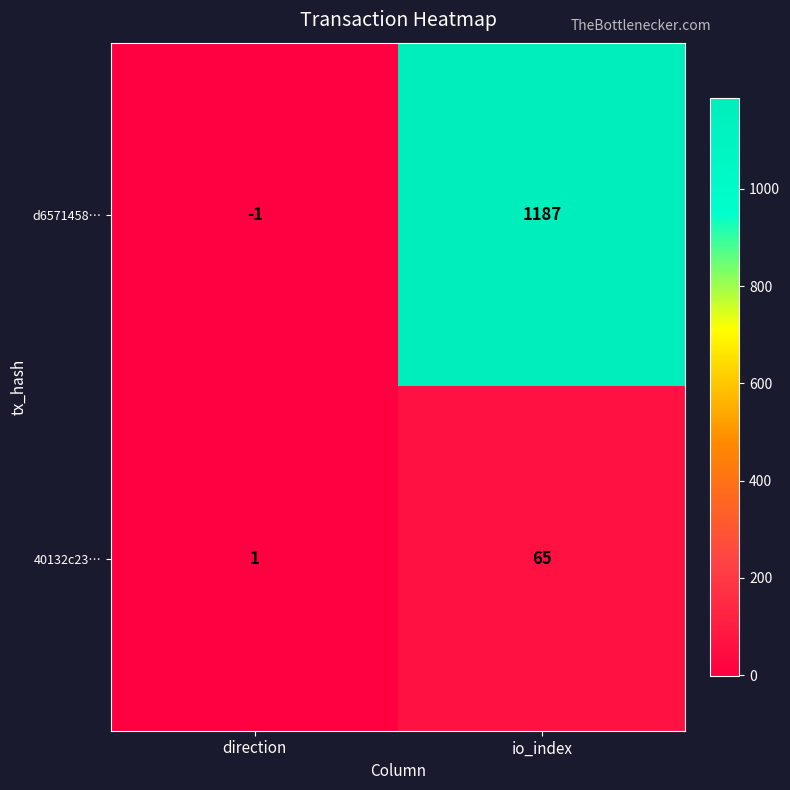

Rank the series by their maximum value, from lowest to highest.

40132c23…, d6571458…